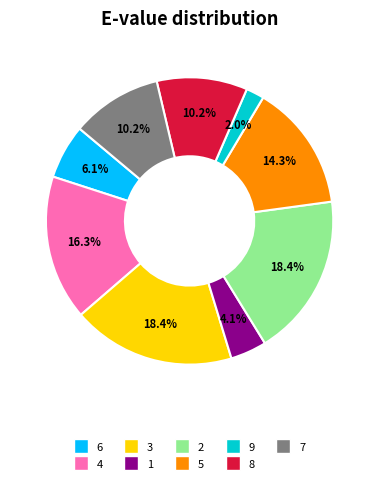

To the nearest percent, what percentage of the pie is 1?

4%